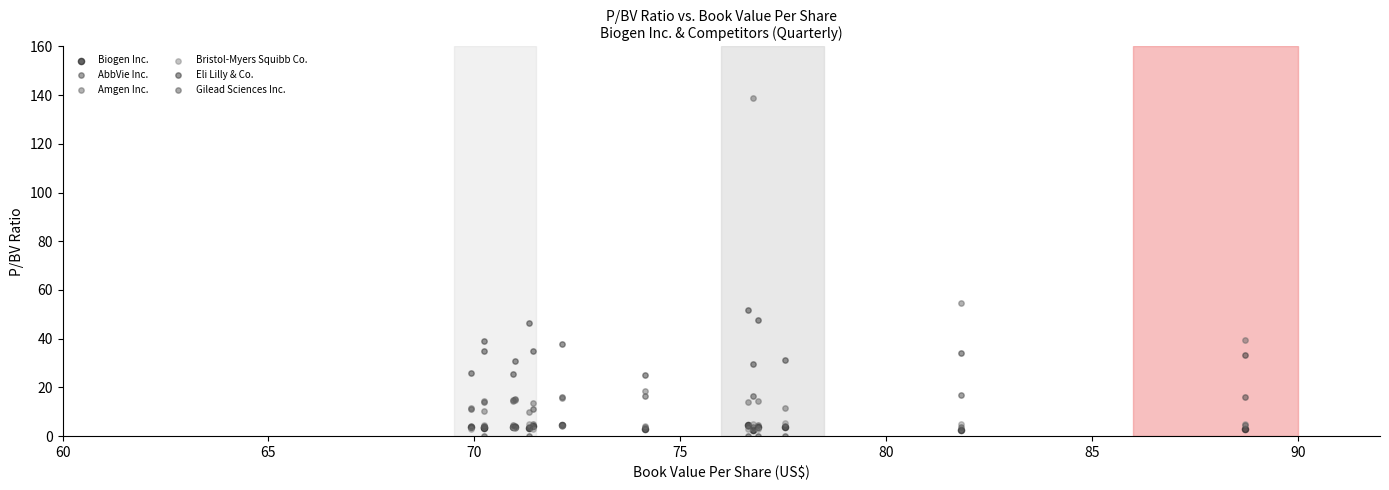

Which series has the largest Y range (max minus min)?

Amgen Inc.